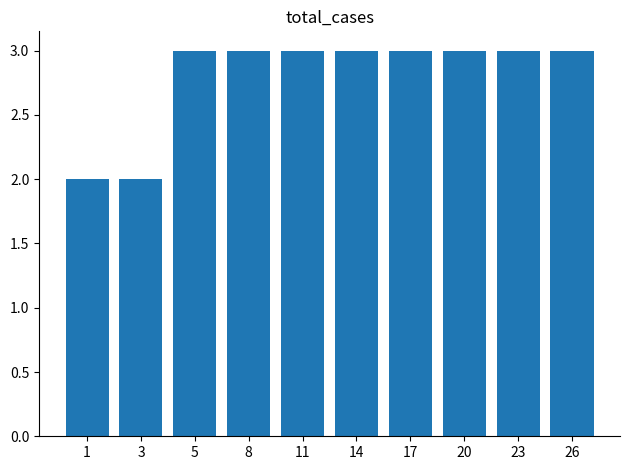

Reading left to right, extract all data points from this chart.

2	2	3	3	3	3	3	3	3	3